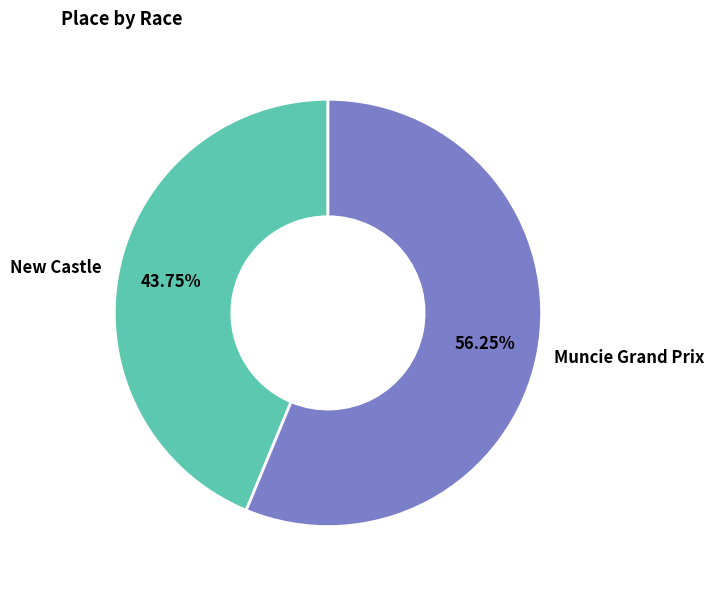

What percentage is the New Castle slice, to the nearest percent?

44%